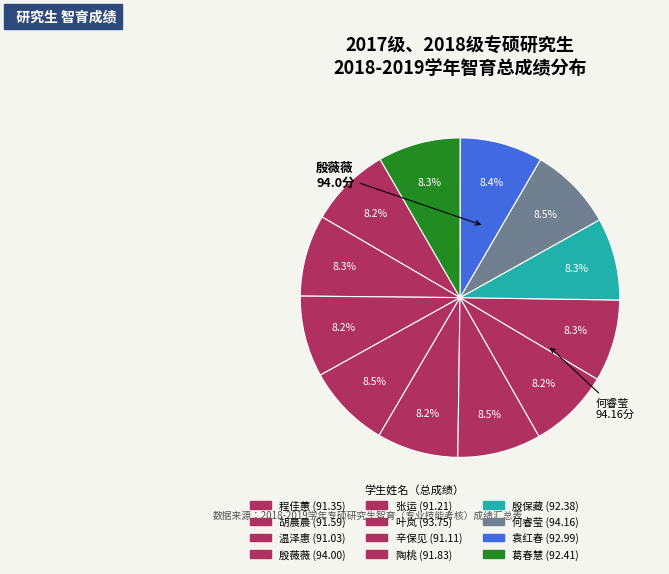

To the nearest percent, what is the combined percentage of 殷保藏 and 葛春慧?

17%